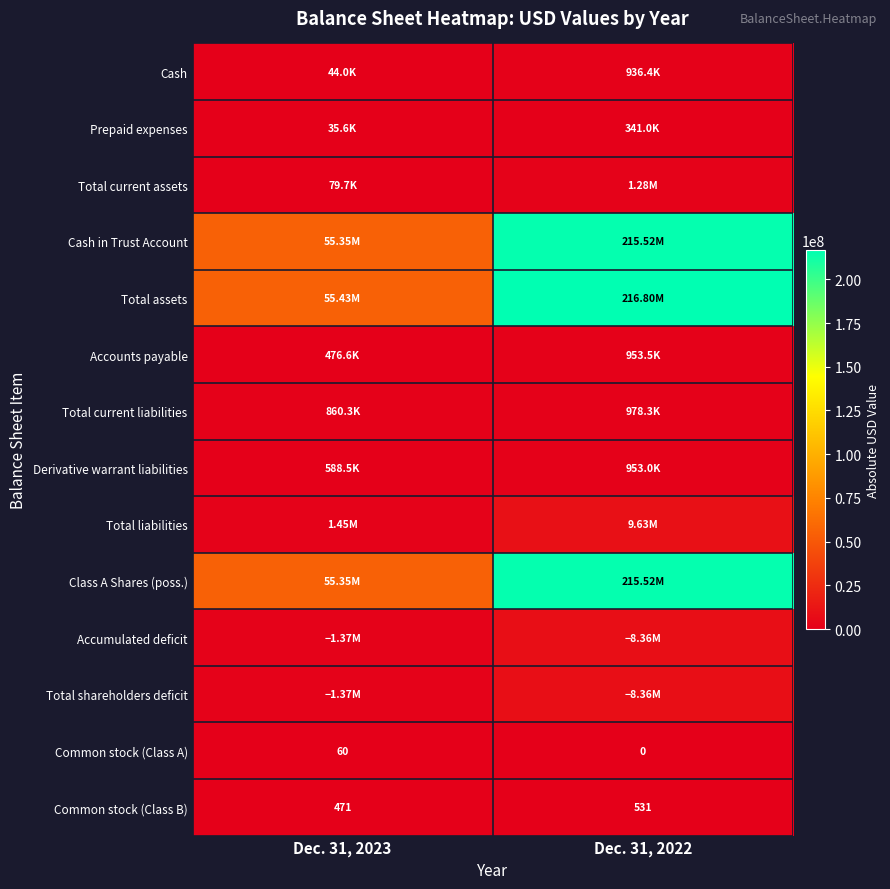

What is the sum of the Common stock (Class A) values at Dec. 31, 2023 and Dec. 31, 2022?

60